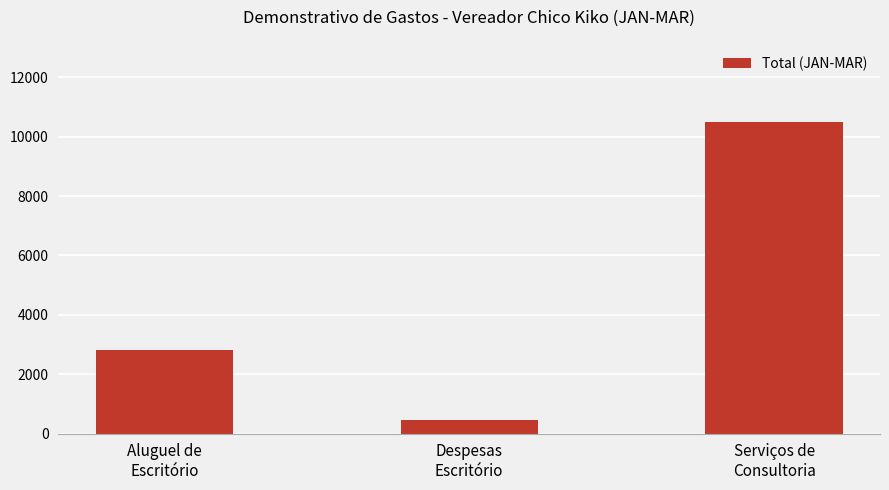

Rank the categories by value from highest to lowest.

Serviços de
Consultoria, Aluguel de
Escritório, Despesas
Escritório